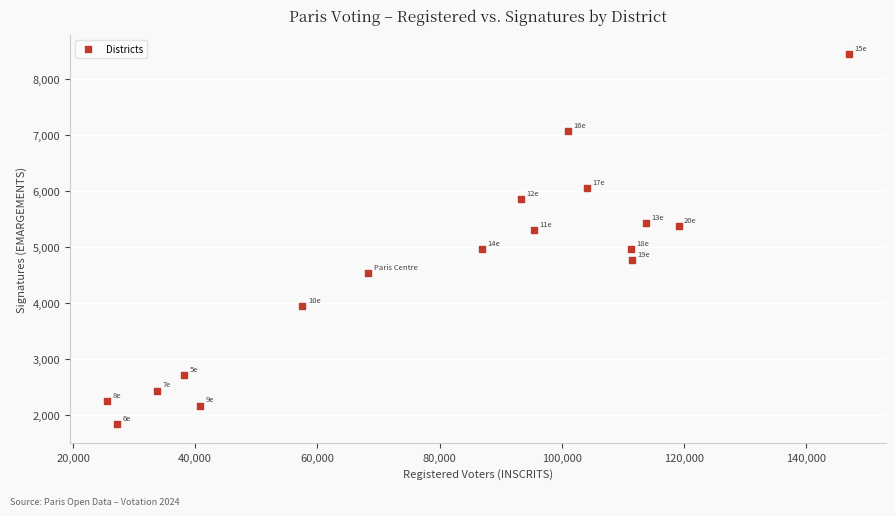

What is the range of X values (max minus min)?

121369